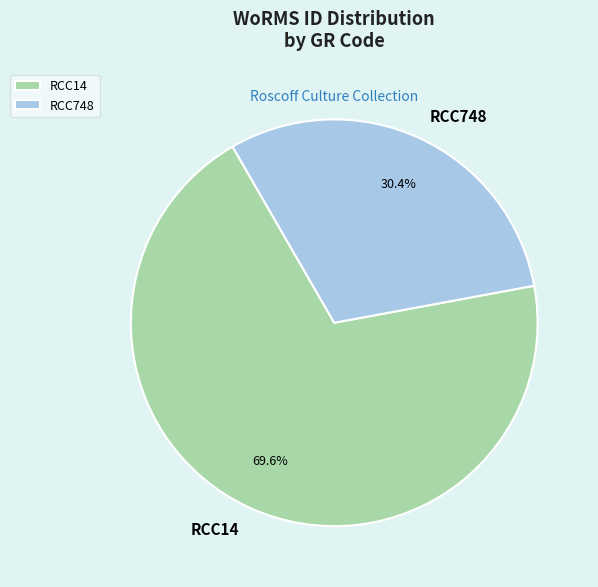

How much of the chart is everything except RCC14?

30.4%